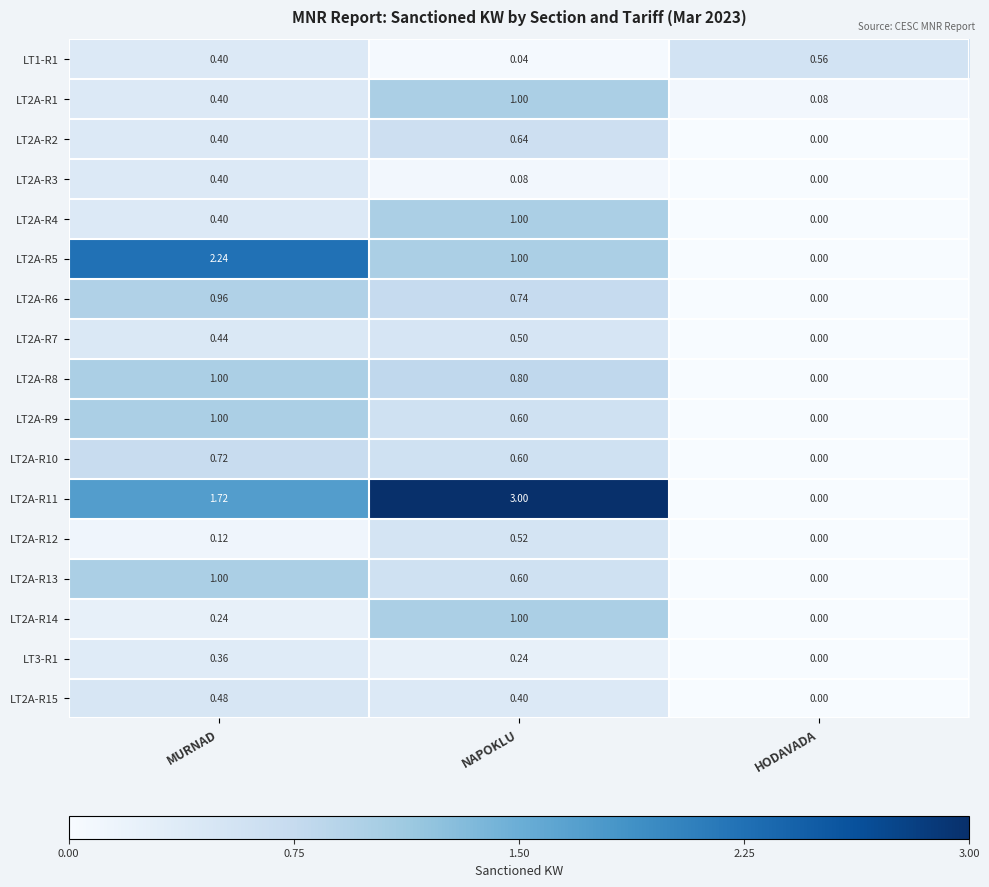

Is the value of LT2A-R9 at MURNAD greater than the value of LT2A-R7 at MURNAD?

Yes